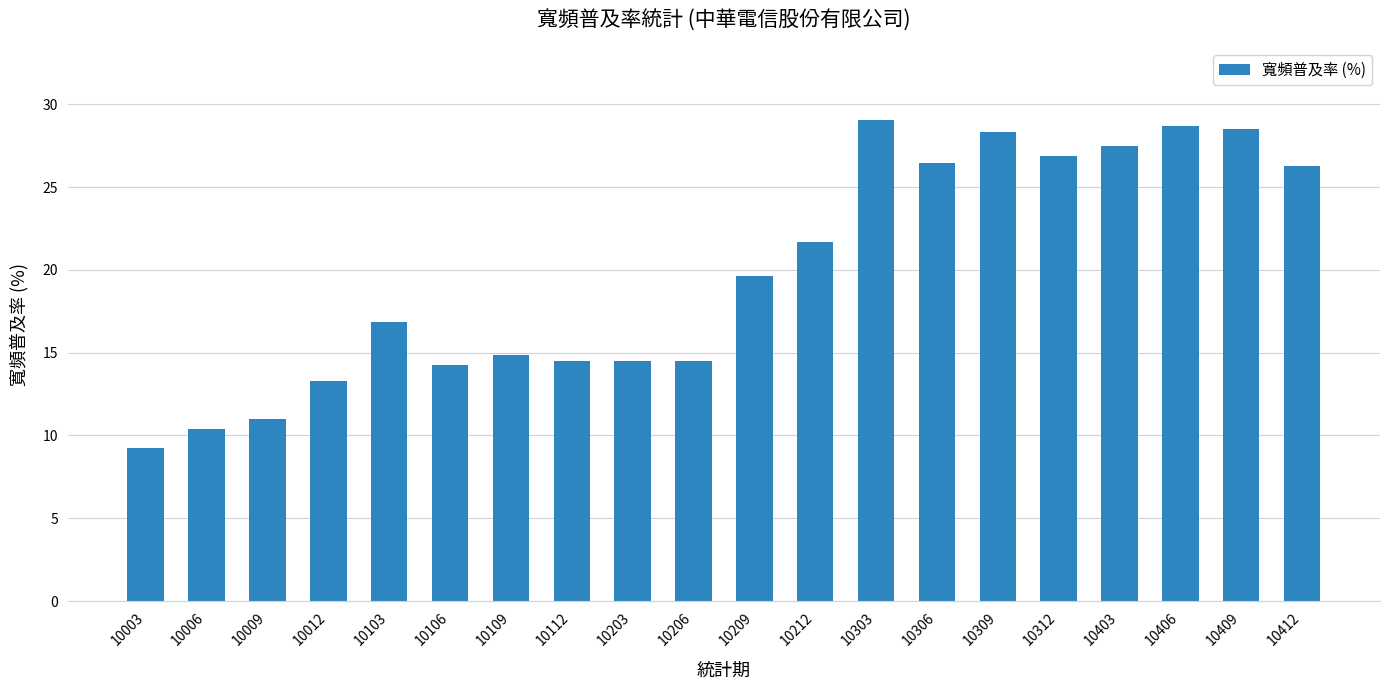

What is the sum of all values?

396.3